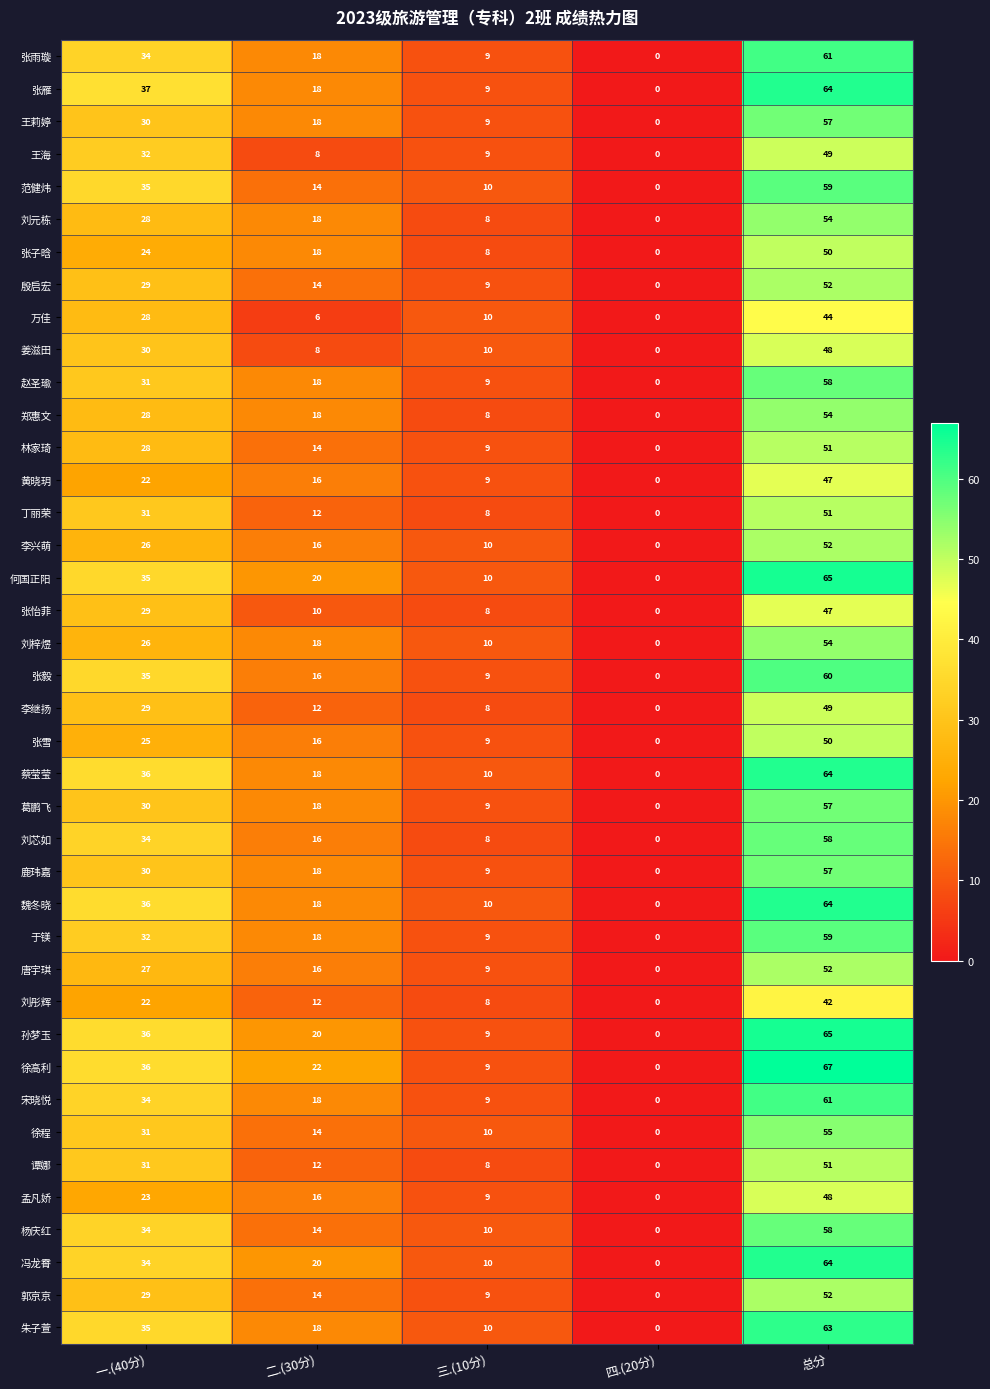

The 郭京京 series shows 30 at 四.(20分). True or false?

False